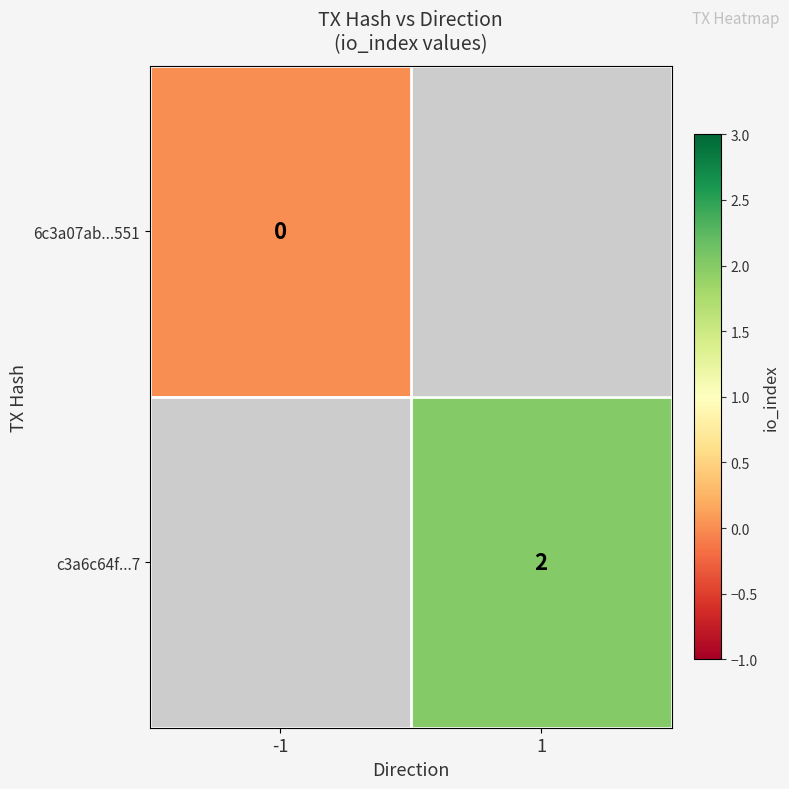

Is the value of 6c3a07ab...551 at -1 greater than the value of c3a6c64f...7 at -1?

No